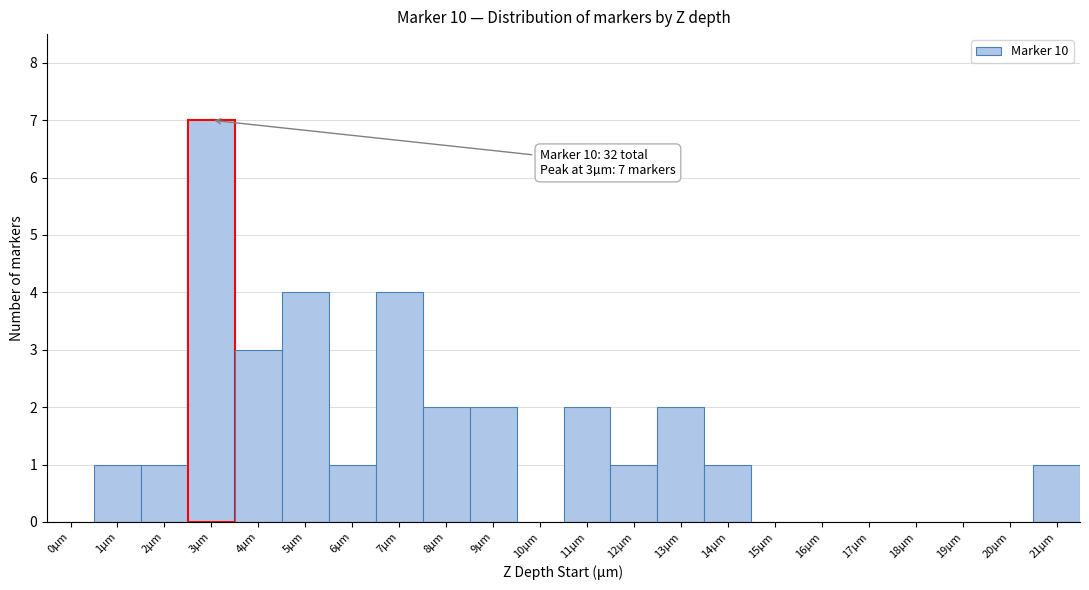

Over which range of the x-axis is the bar tallest?

2.5 to 3.5